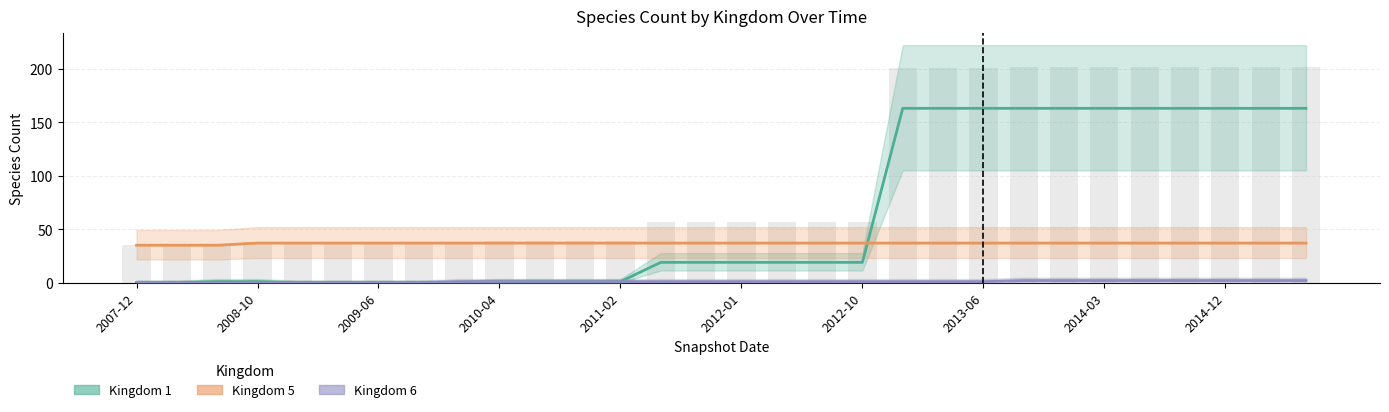

Reading left to right, transcribe all the data shown in this chart.

Kingdom 1: 0	0	1	1	0	0	0	0	0	1	1	1	1	19	19	19	19	19	19	163	163	163	163	163	163	163	163	163	163	163
Kingdom 5: 35	35	35	37	37	37	37	37	37	37	37	37	37	37	37	37	37	37	37	37	37	37	37	37	37	37	37	37	37	37
Kingdom 6: 0	0	0	0	0	0	0	0	1	1	1	1	1	1	1	1	1	1	1	1	1	1	2	2	2	2	2	2	2	2